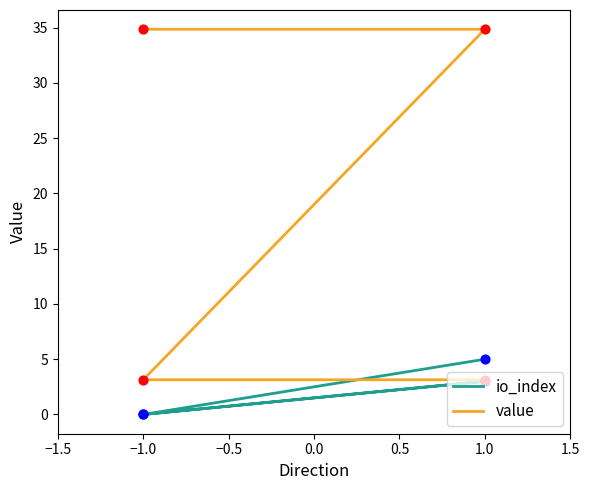

What is the total value across all series at 1.0?

37.9